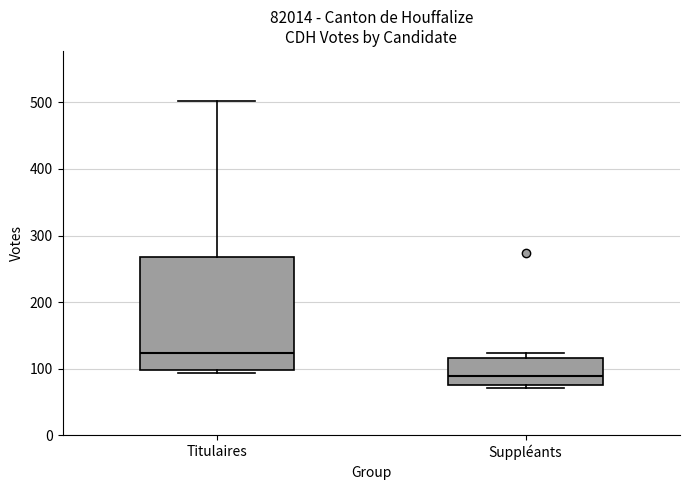

Where does the upper whisker of the box for Titulaires end on the y-axis? The values are not printed on the chart, so give them approximately, as read against the axis.

500